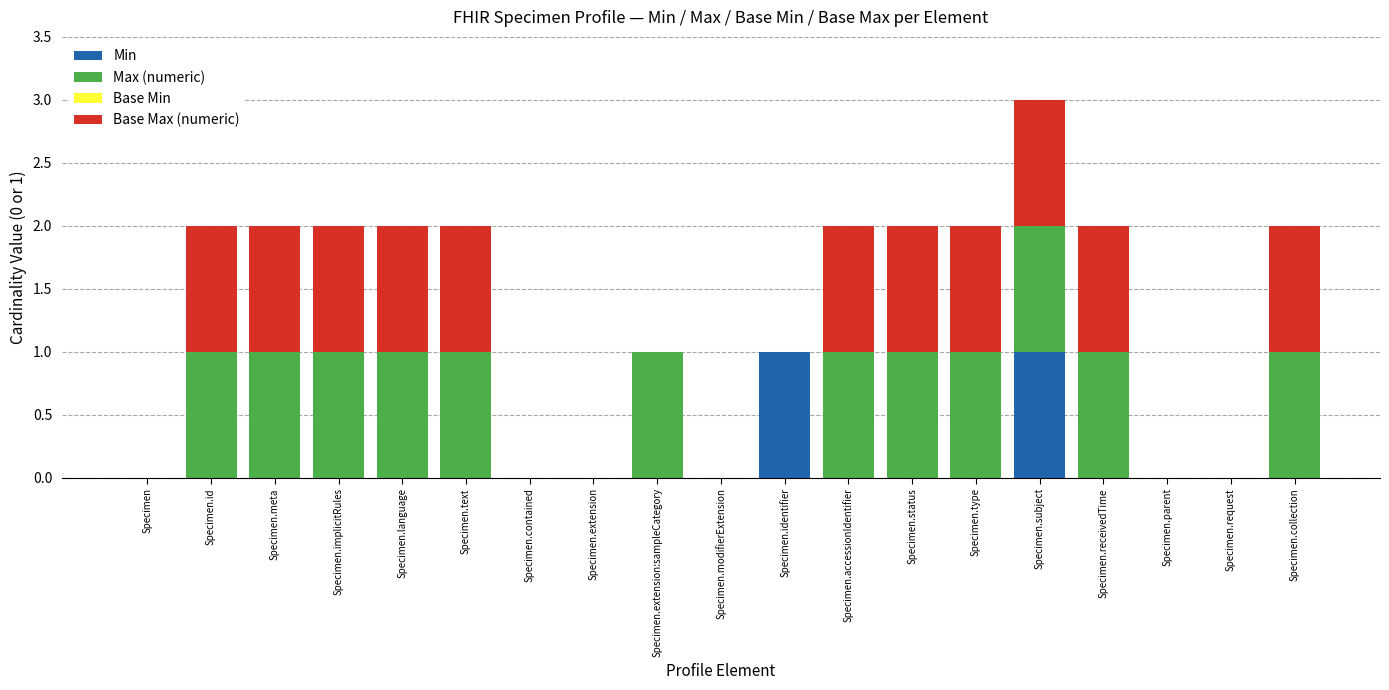

At which category is the sum across all series the highest?

Specimen.subject